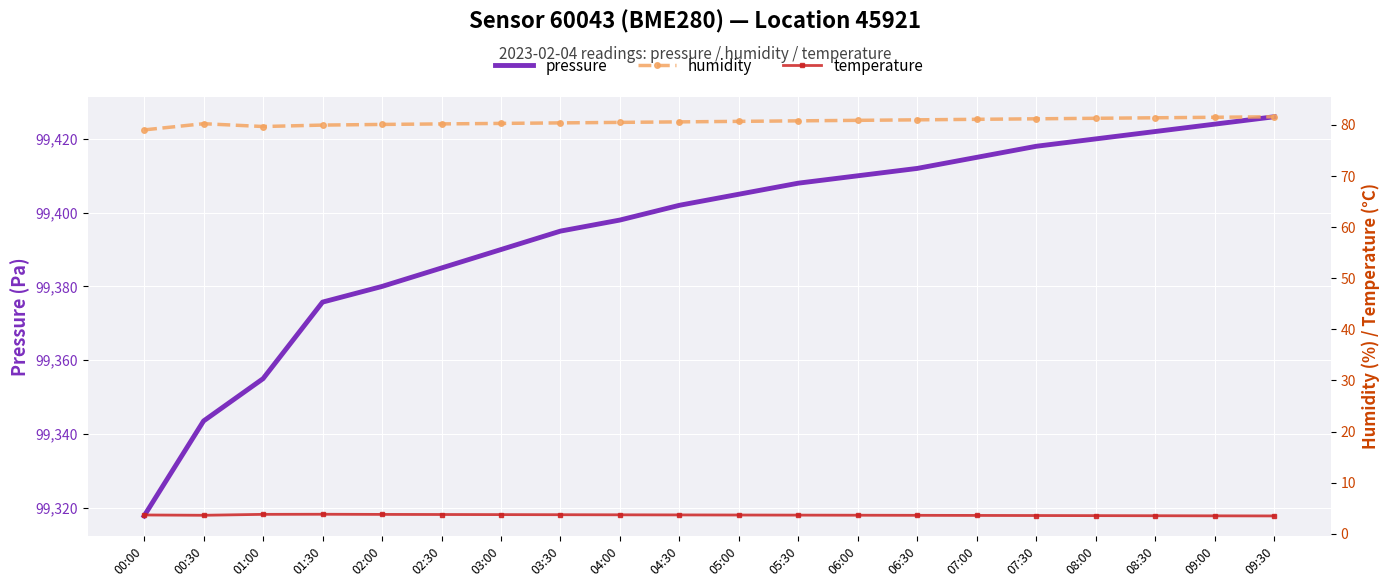

What is the spread (max minus min) of values at 03:00?

99386.2